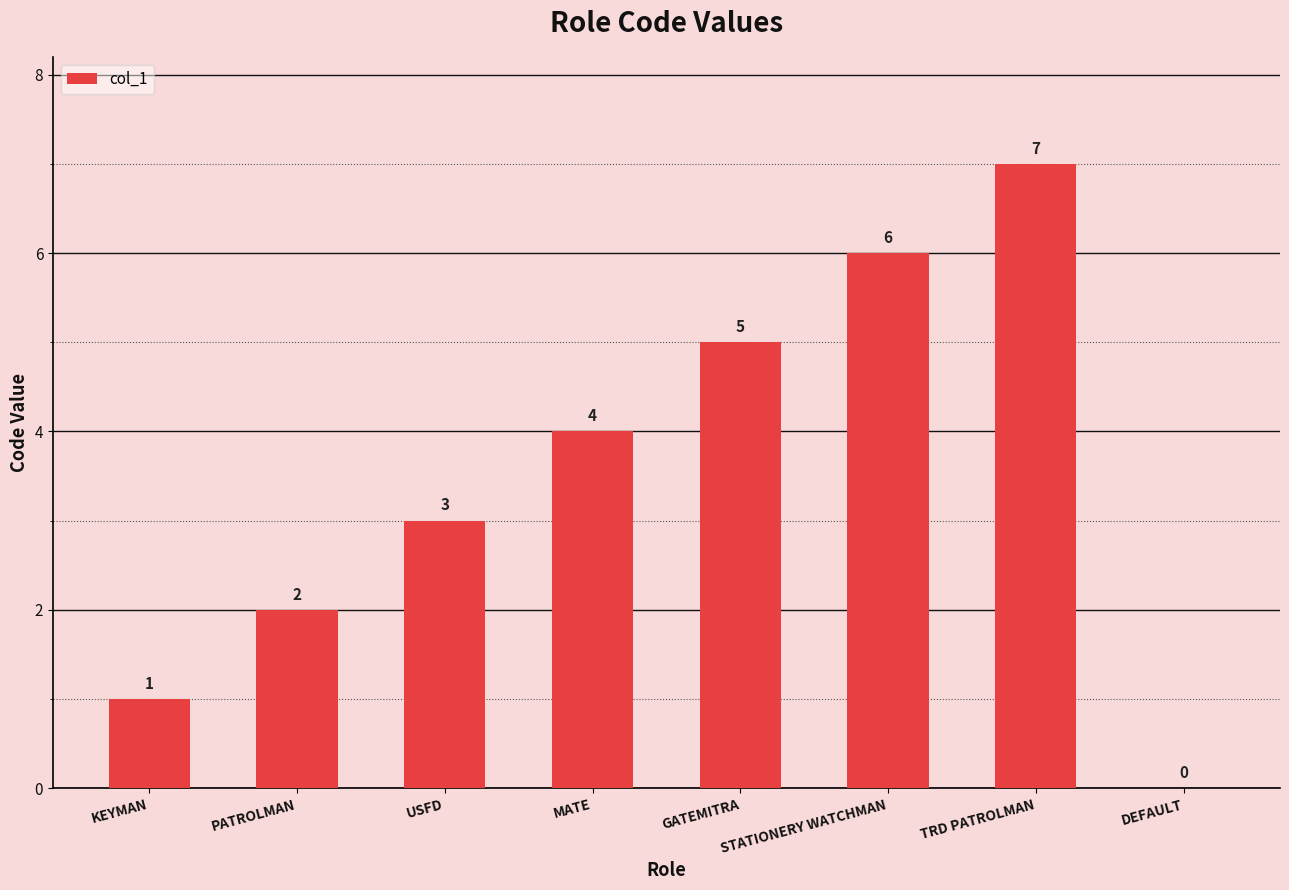

At which category does the chart reach its peak across all series?

TRD PATROLMAN